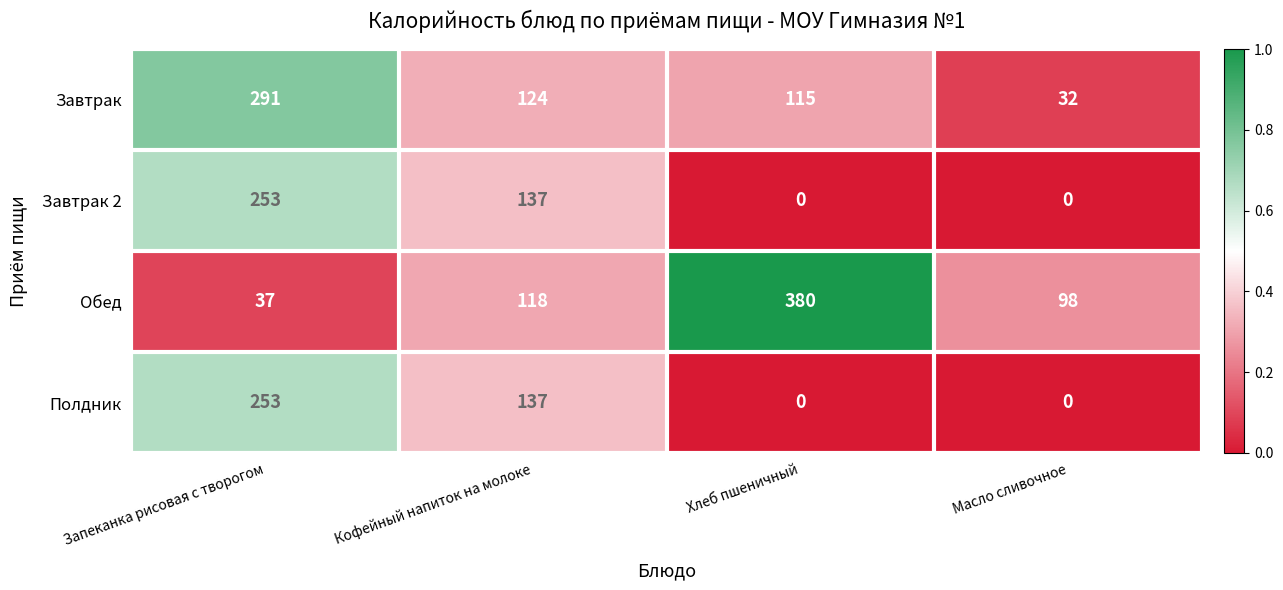

The Завтрак series shows 32 at Масло сливочное. True or false?

True